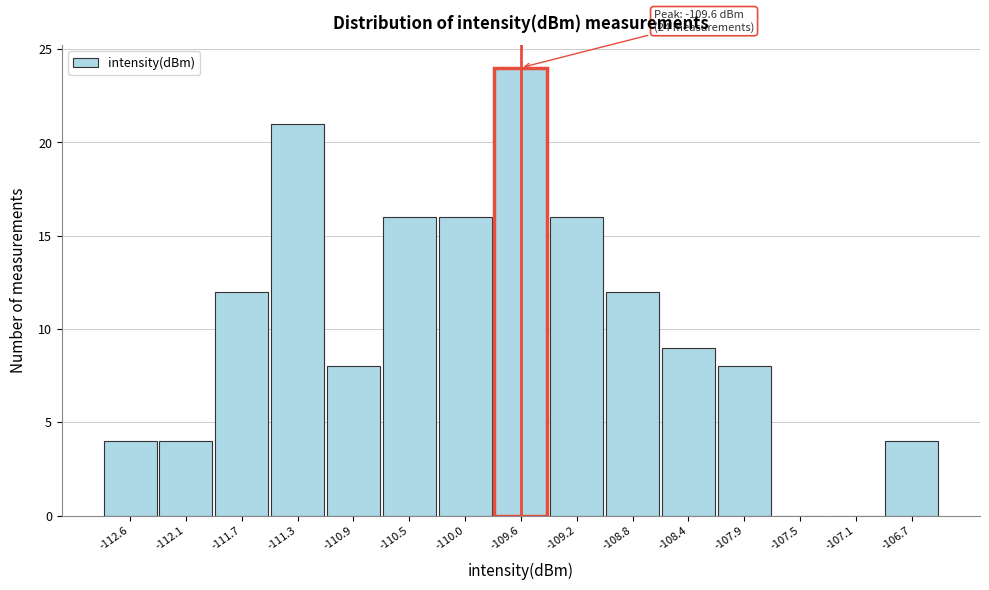

Which range on the x-axis has the tallest bar?

-109.85 to -109.40